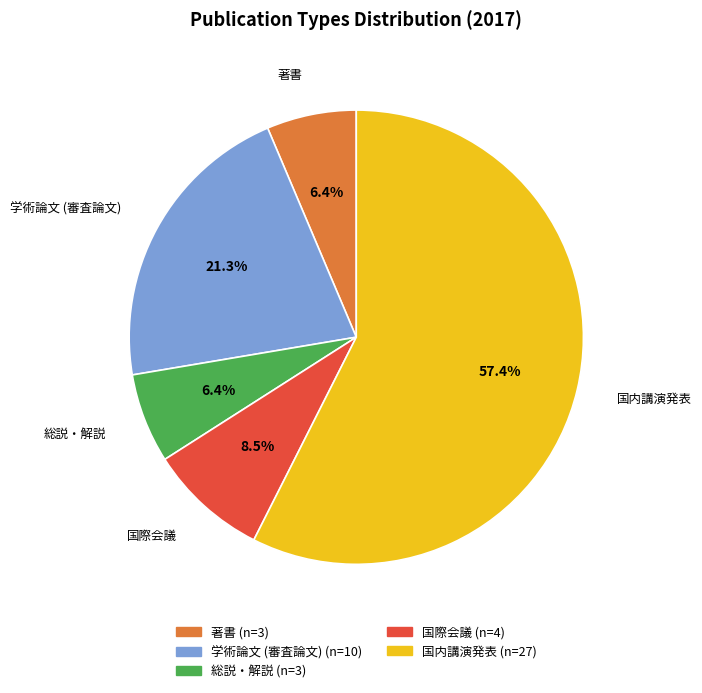

Which slice represents more than half of the pie?

国内講演発表